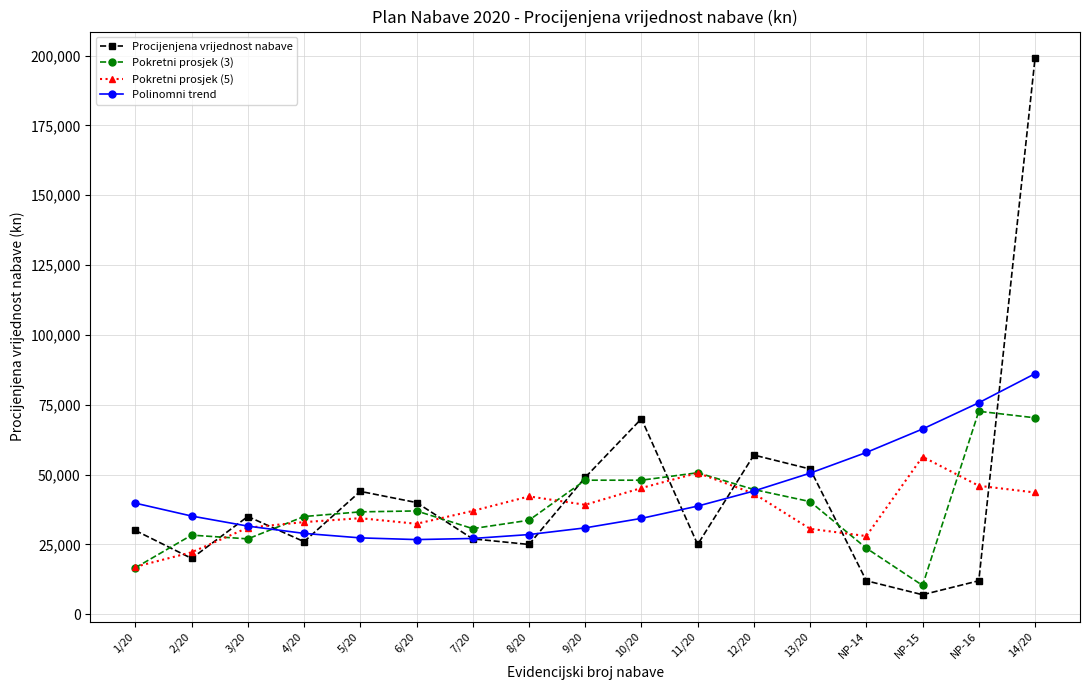

The Procijenjena vrijednost nabave series shows 306411.7 at 14/20. True or false?

False